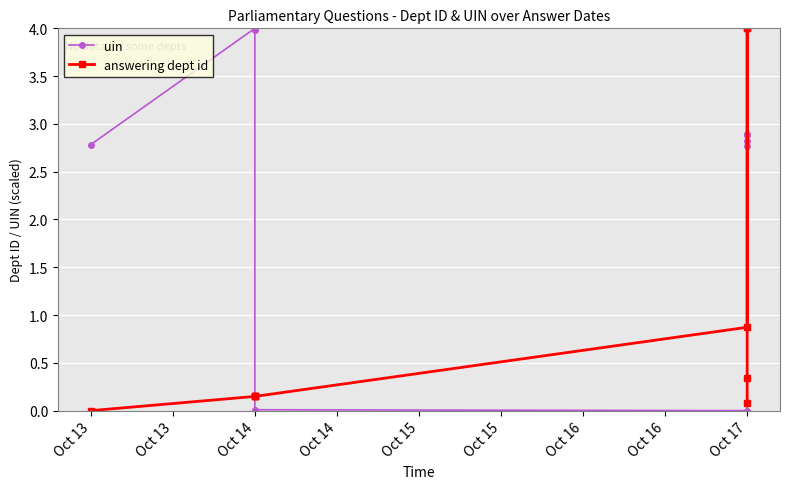

What is the sum of all answering dept id values?

9.9